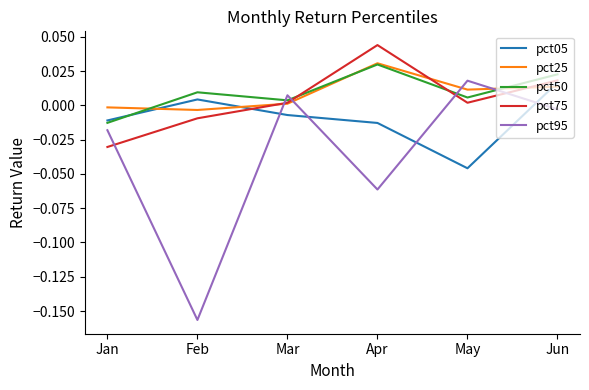

Is the value of pct50 at Jun greater than the value of pct75 at May?

Yes